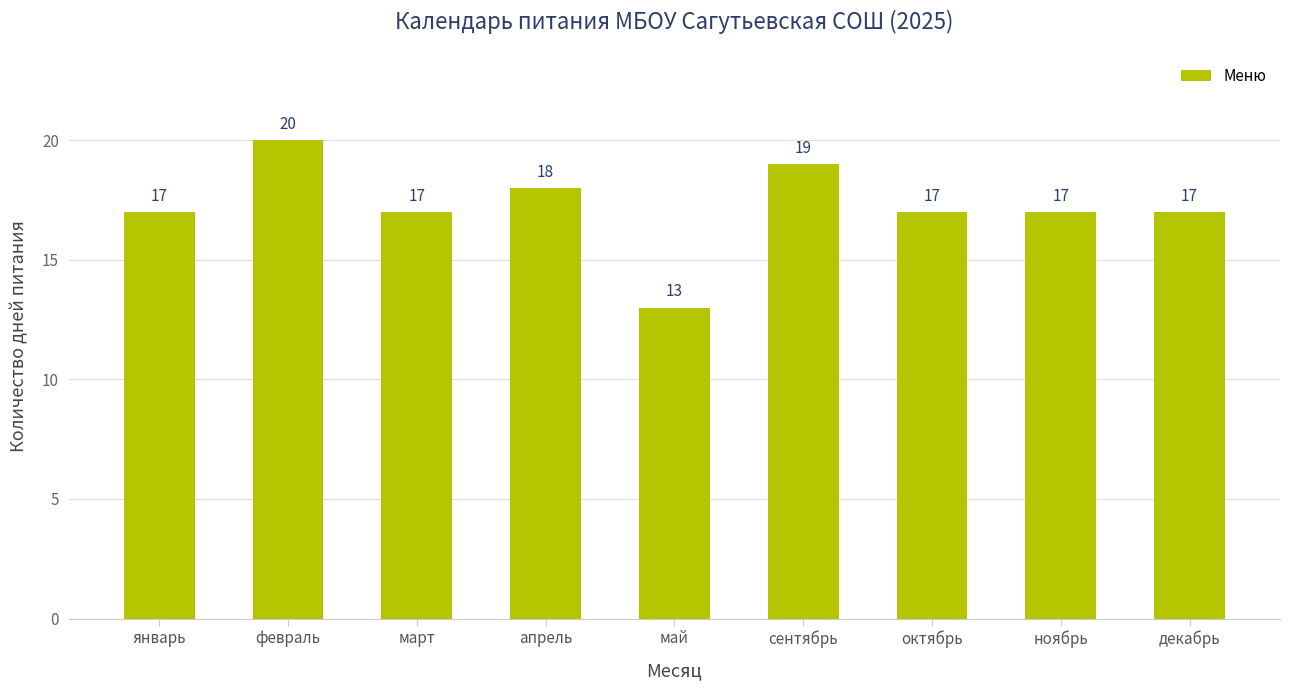

What position from the left is ноябрь?

8